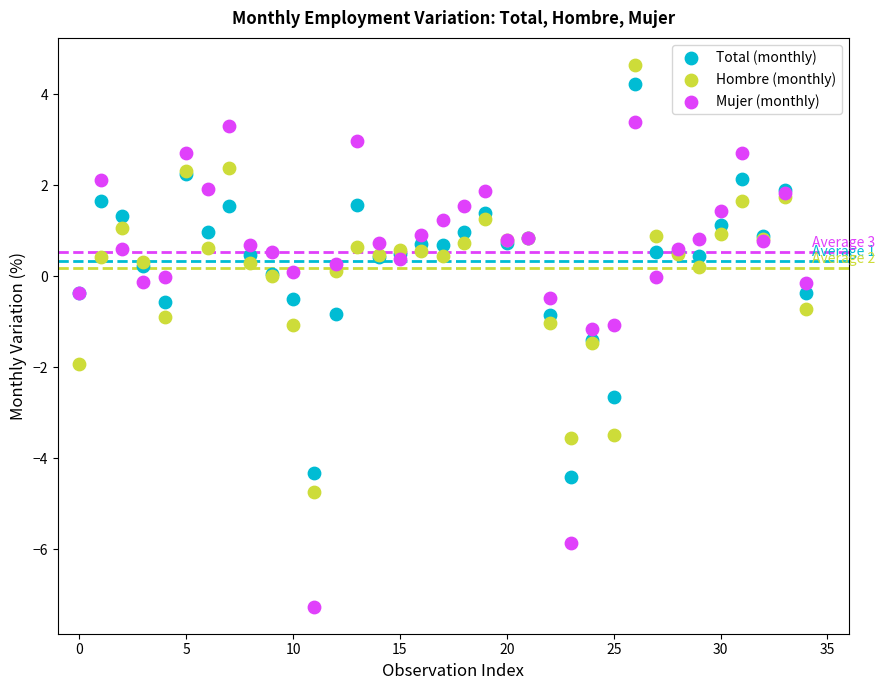

Which series contains the lowest Y value?

Mujer (monthly)